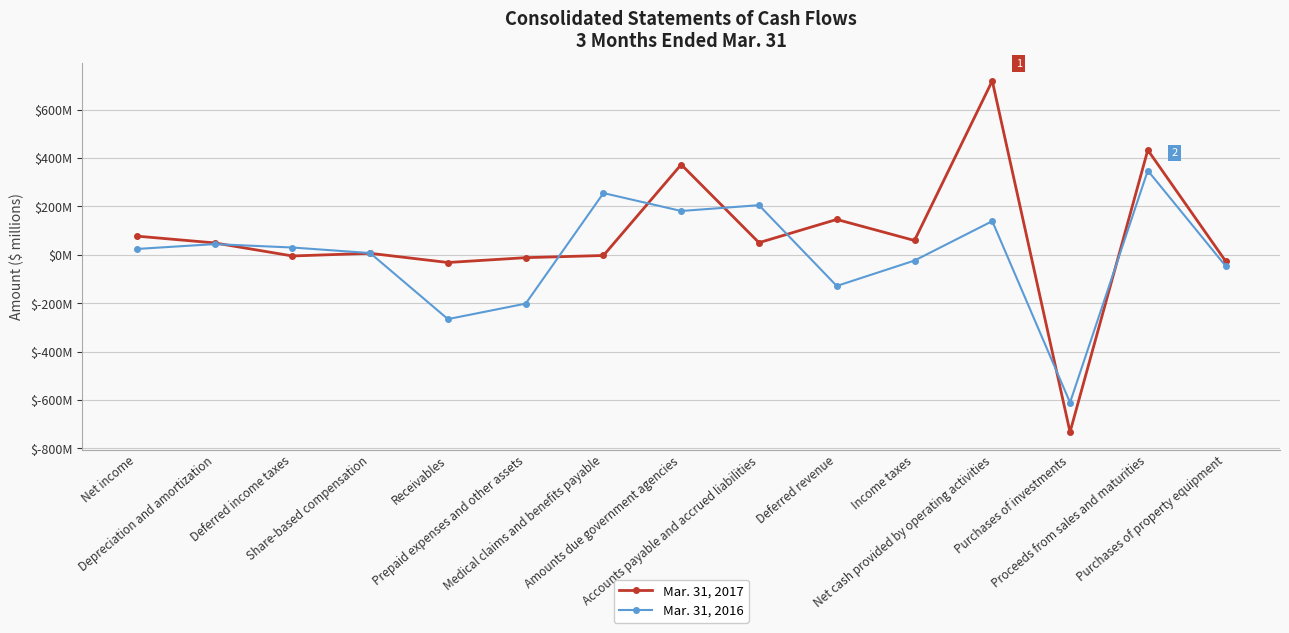

Is it true that Mar. 31, 2017 equals 146 at Deferred revenue?

True